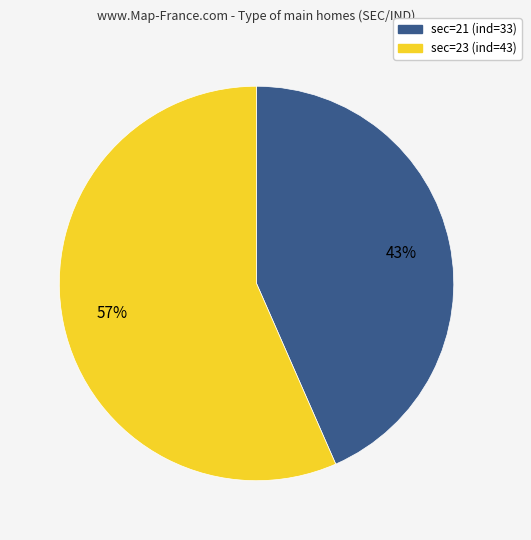

True or false: sec=23 accounts for 43% of the total.

False